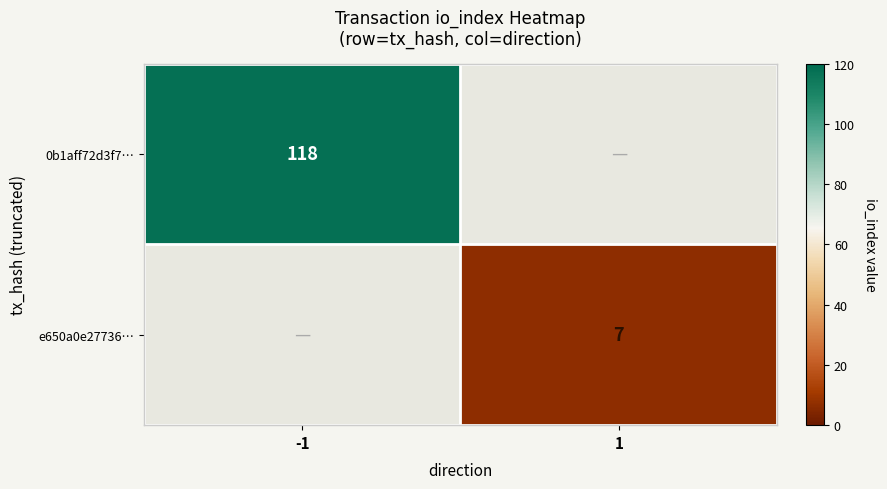

What is the difference between the highest and lowest values at 1?

7